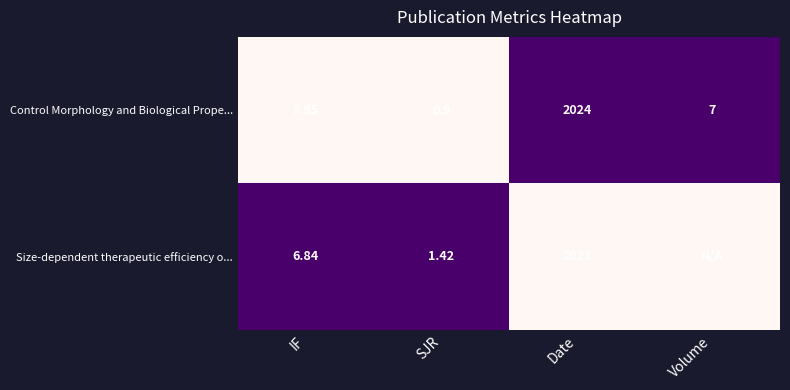

Rank the series at SJR from highest to lowest value.

Size-dependent therapeutic efficiency o..., Control Morphology and Biological Prope...